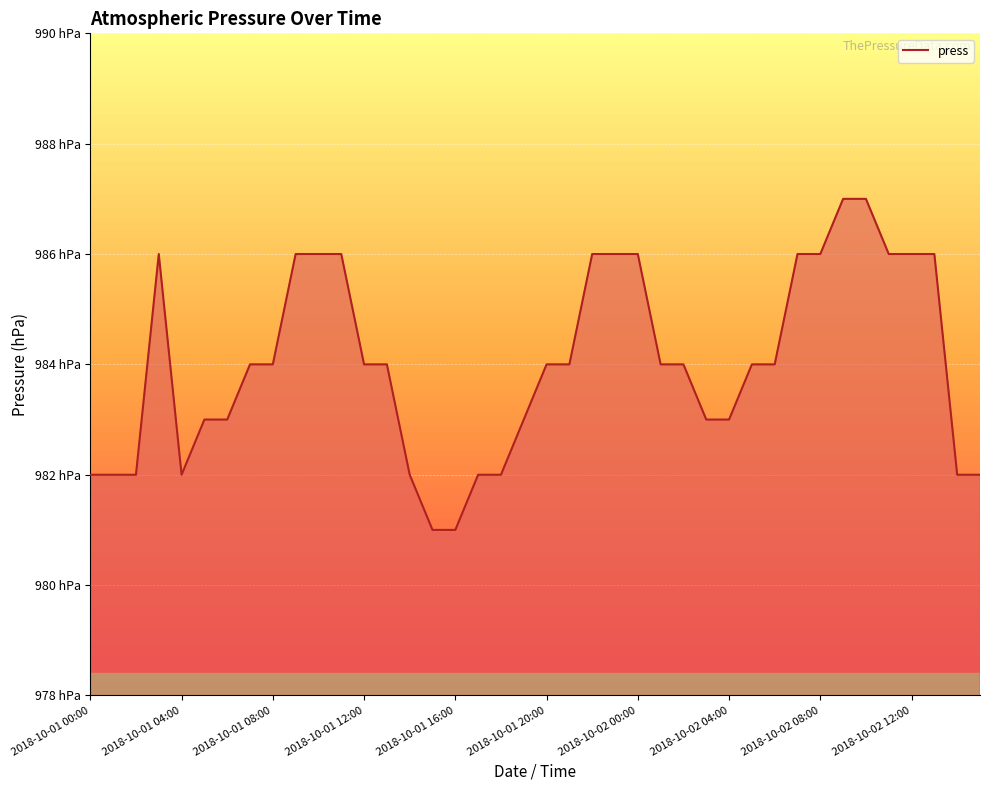

Rank the categories by value from lowest to highest.

15, 16, 2018-10-01 00:00, 2018-10-01 04:00, 2018-10-01 08:00, 2018-10-01 16:00, 14, 17, 18, 38, 39, 2018-10-01 20:00, 2018-10-02 00:00, 19, 27, 28, 2018-10-02 04:00, 2018-10-02 08:00, 12, 13, 20, 21, 25, 26, 29, 30, 2018-10-01 12:00, 2018-10-02 12:00, 10, 11, 22, 23, 24, 31, 32, 35, 36, 37, 33, 34